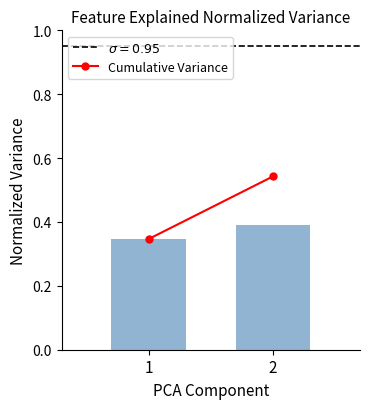

Which label corresponds to the largest value in the chart?

2